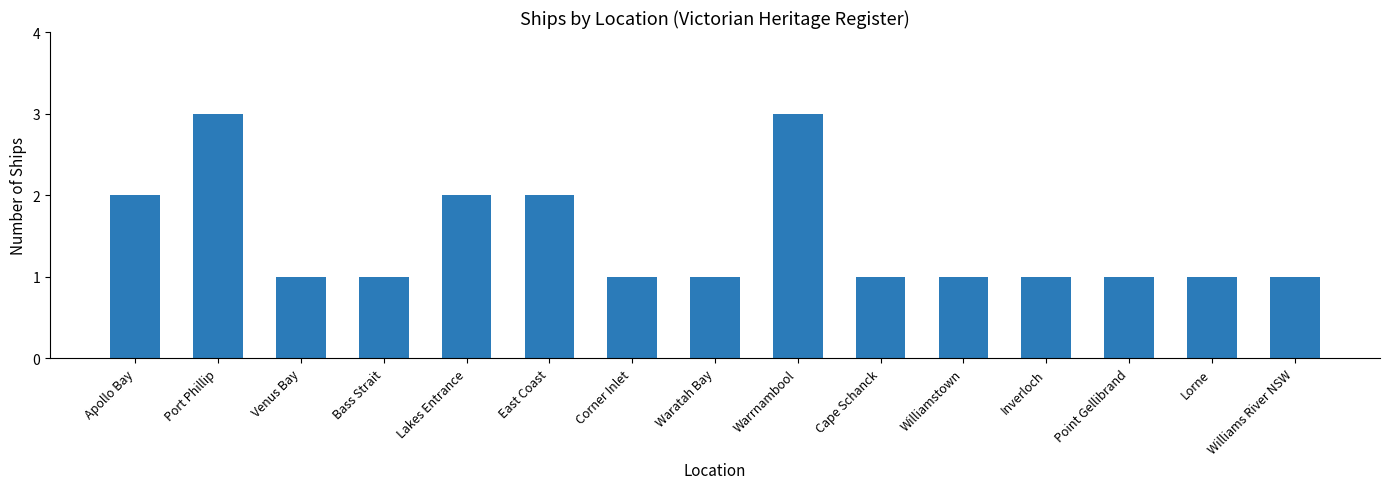

What is the value of the 1st bar from the left?

2